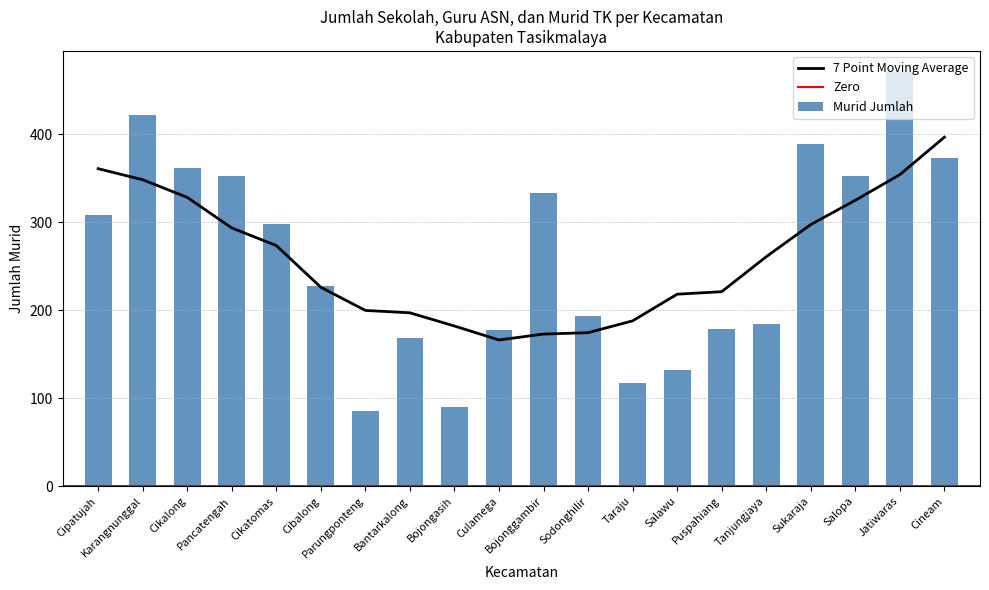

Is the value of Jumlah Sekolah at Salawu greater than the value of Murid Jumlah at Salopa?

No